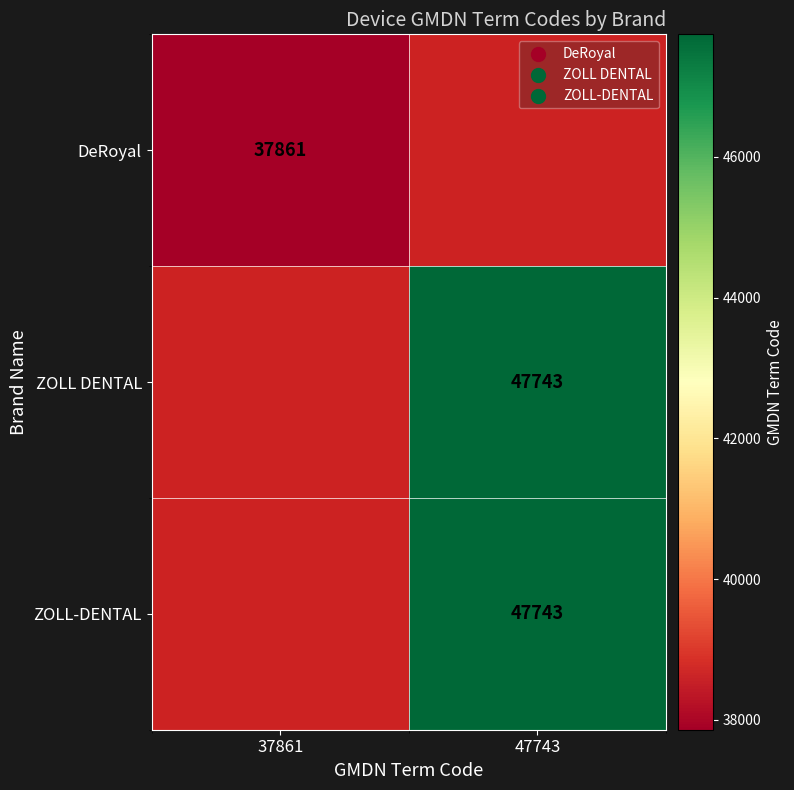

True or false: ZOLL-DENTAL has a value of 81826 at 47743.

False